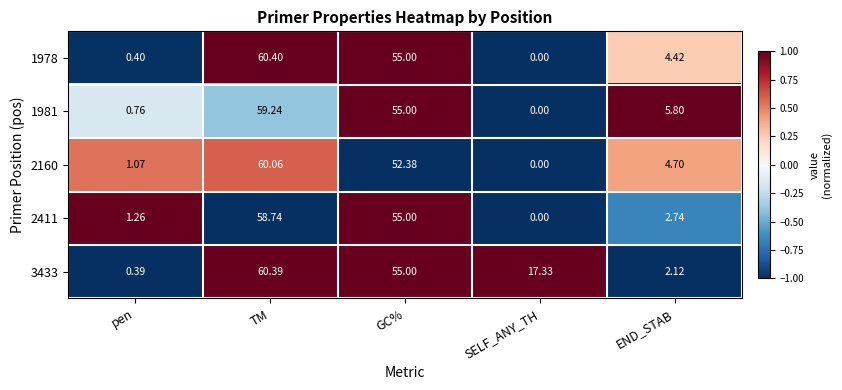

Is the value of 3433 at TM greater than the value of 2160 at END_STAB?

Yes